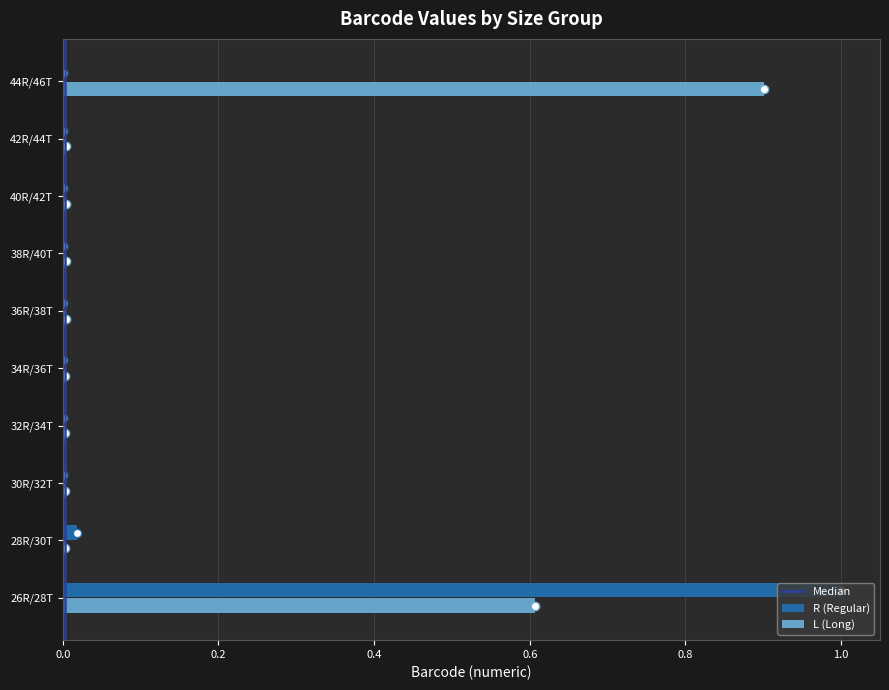

What is the maximum value shown in the chart?

1.0